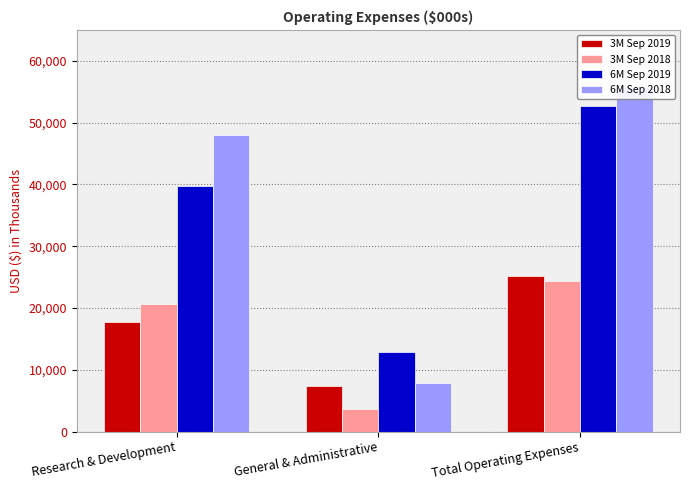

Reading right to left, what are all the values shown in this chart?

3M Sep 2019: Total Operating Expenses=25231	General & Administrative=7435	Research & Development=17796
3M Sep 2018: Total Operating Expenses=24328	General & Administrative=3664	Research & Development=20664
6M Sep 2019: Total Operating Expenses=52710	General & Administrative=12900	Research & Development=39810
6M Sep 2018: Total Operating Expenses=55797	General & Administrative=7788	Research & Development=48009